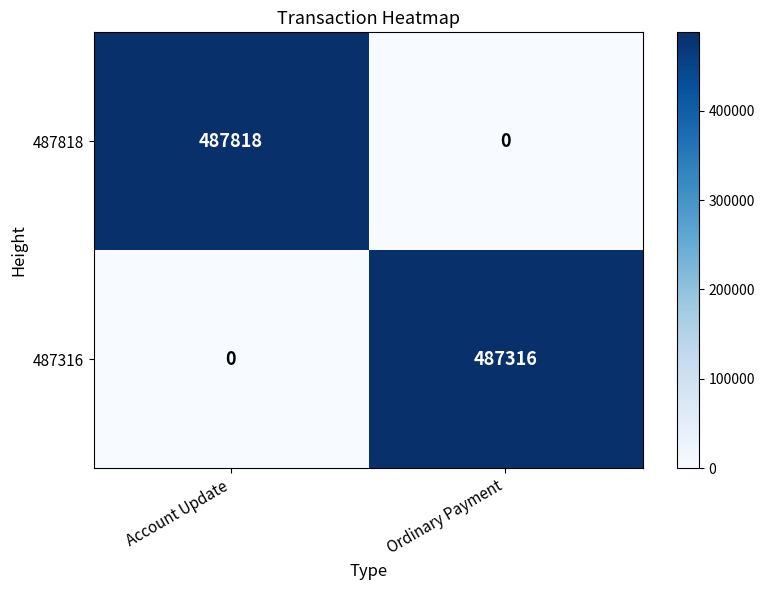

At which category does the chart reach its peak across all series?

Account Update